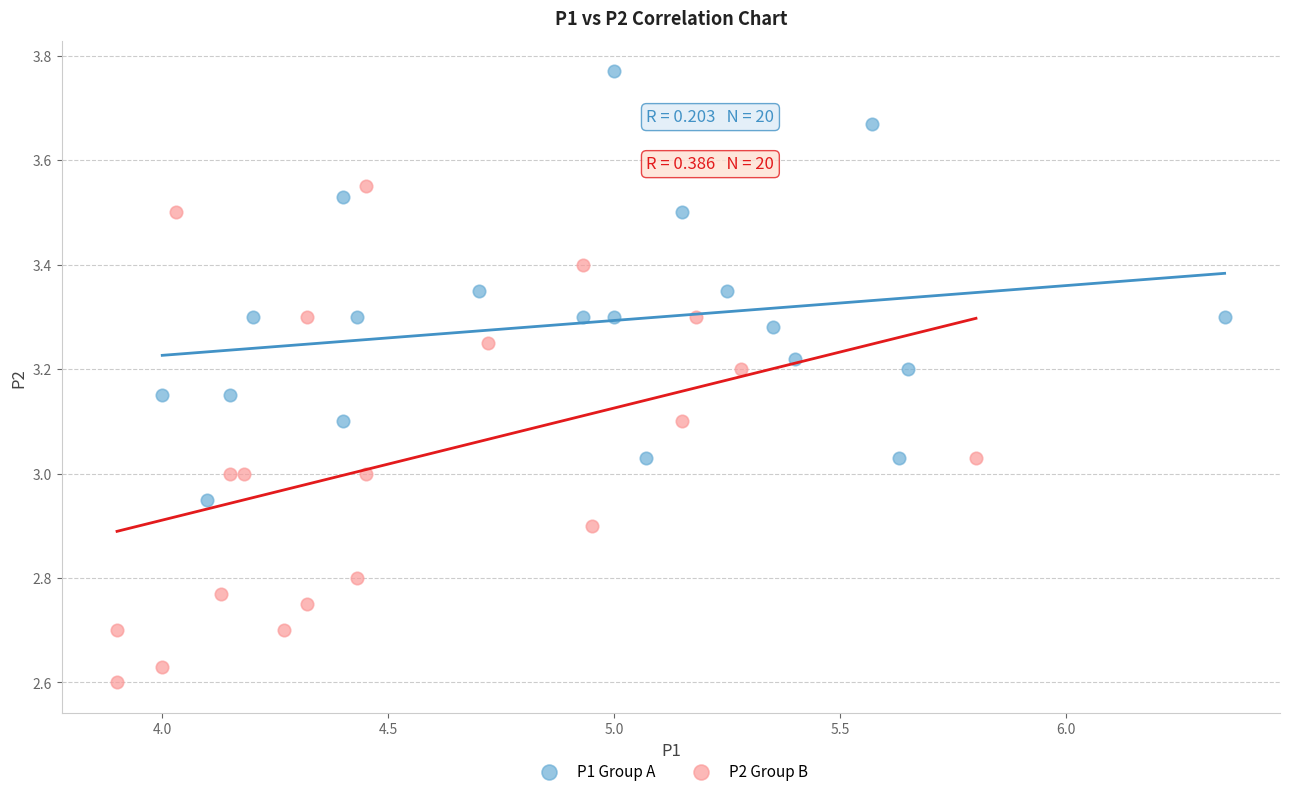

What are all the series names shown in the legend?

P1 Group A, P2 Group B